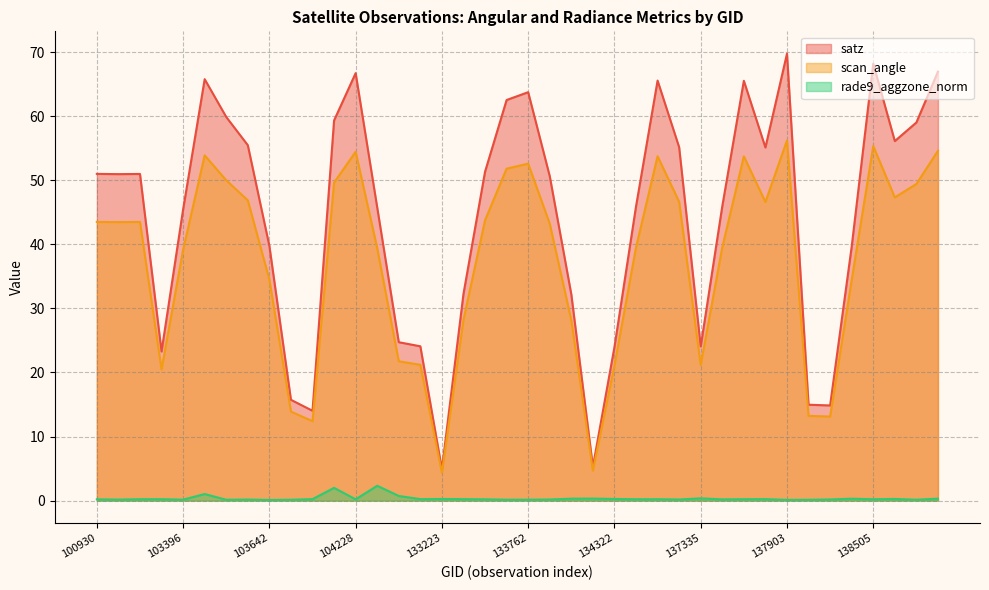

Reading left to right, what are all the values shown in this chart?

satz: 100930=51.0	102792=51.0	102919=51.0	103278=23.3	103396=45.4	103405=65.8	103515=59.9	103524=55.5	103642=39.8	103760=15.7	103877=14.0	104119=59.3	104228=66.7	104236=45.8	104355=24.7	133040=24.1	133223=4.9	133404=32.3	133584=51.3	133597=62.5	133762=63.7	133775=50.6	133957=32.2	134138=5.3	134322=24.0	134505=45.9	134517=65.5	134700=55.1	137335=24.1	137525=45.9	137538=65.5	137730=55.1	137903=69.8	138105=15.0	138296=14.8	138492=39.6	138505=68.2	138688=56.1	138702=59.0	138881=67.0
scan_angle: 100930=43.5	102792=43.5	102919=43.5	103278=20.5	103396=39.1	103405=53.9	103515=50.0	103524=46.9	103642=34.5	103760=13.9	103877=12.4	104119=49.6	104228=54.4	104236=39.4	104355=21.7	133040=21.2	133223=4.3	133404=28.2	133584=43.8	133597=51.8	133762=52.6	133775=43.2	133957=28.1	134138=4.7	134322=21.1	134505=39.5	134517=53.7	134700=46.6	137335=21.2	137525=39.5	137538=53.7	137730=46.6	137903=56.2	138105=13.2	138296=13.1	138492=34.4	138505=55.3	138688=47.3	138702=49.4	138881=54.6
rade9_aggzone_norm: 100930=0.2	102792=0.2	102919=0.2	103278=0.2	103396=0.1	103405=1.0	103515=0.1	103524=0.2	103642=0.1	103760=0.1	103877=0.2	104119=2.0	104228=0.2	104236=2.3	104355=0.7	133040=0.2	133223=0.3	133404=0.2	133584=0.2	133597=0.1	133762=0.1	133775=0.2	133957=0.3	134138=0.3	134322=0.3	134505=0.2	134517=0.2	134700=0.2	137335=0.4	137525=0.2	137538=0.2	137730=0.2	137903=0.1	138105=0.1	138296=0.2	138492=0.3	138505=0.2	138688=0.3	138702=0.1	138881=0.3